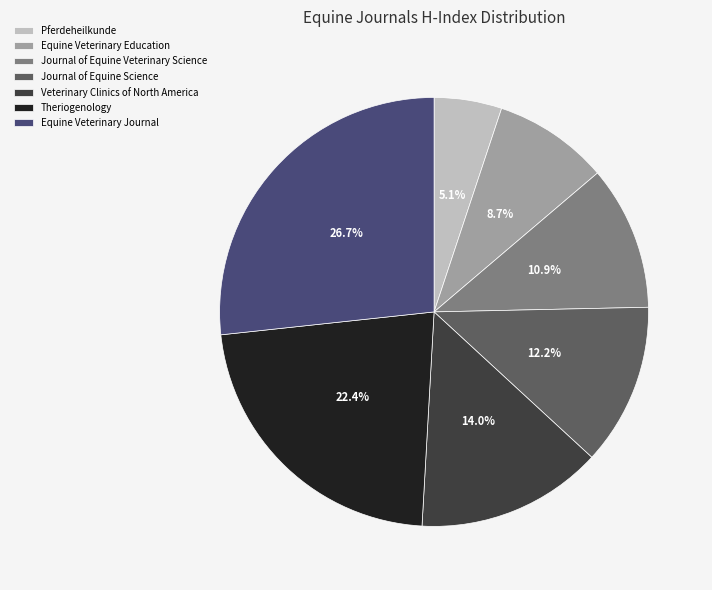

Is there any slice that represents more than half of the pie?

No